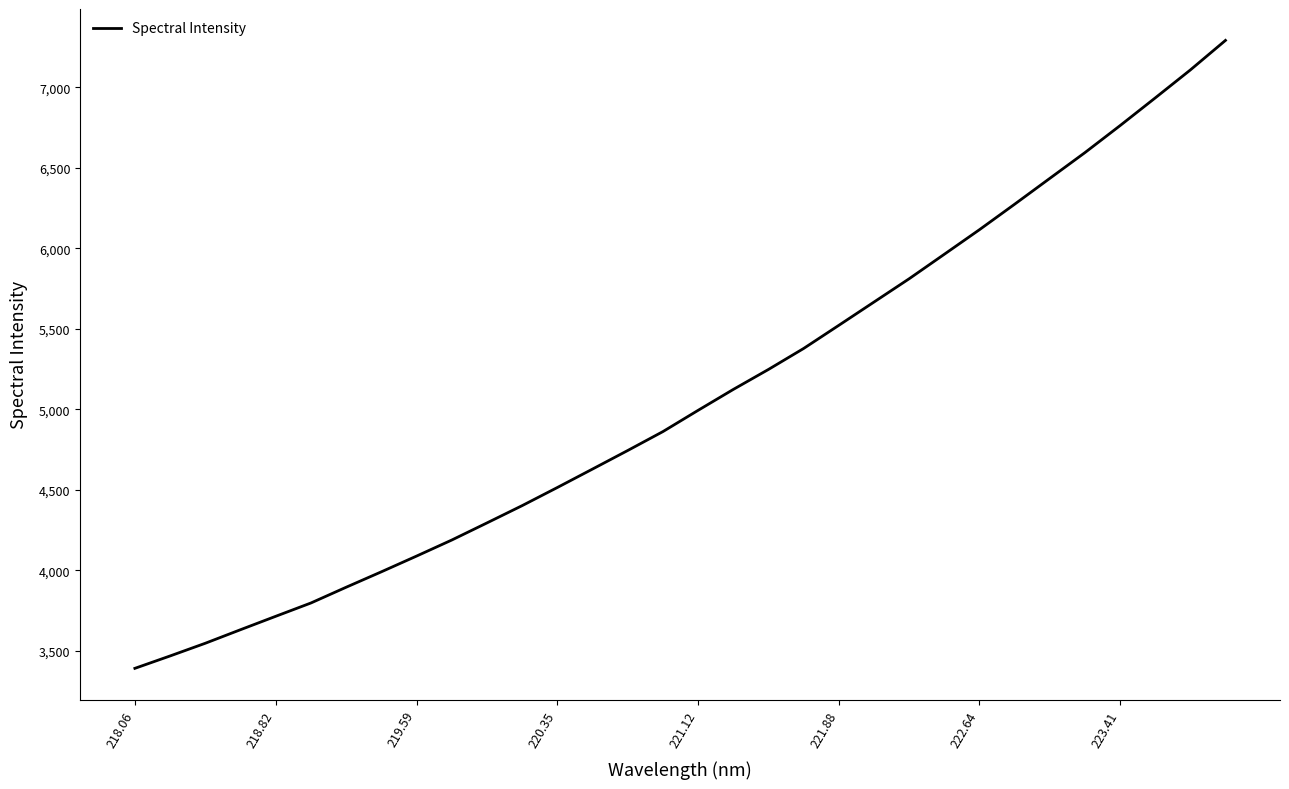

Count the number of data series in this chart.

1